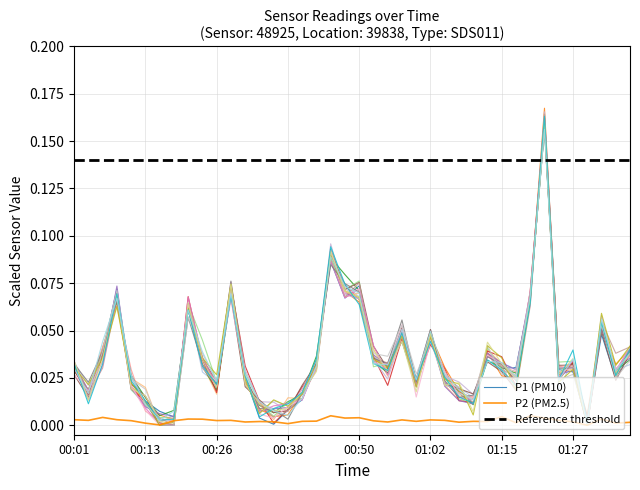

Does the chart display data point markers on the line(s)?

No